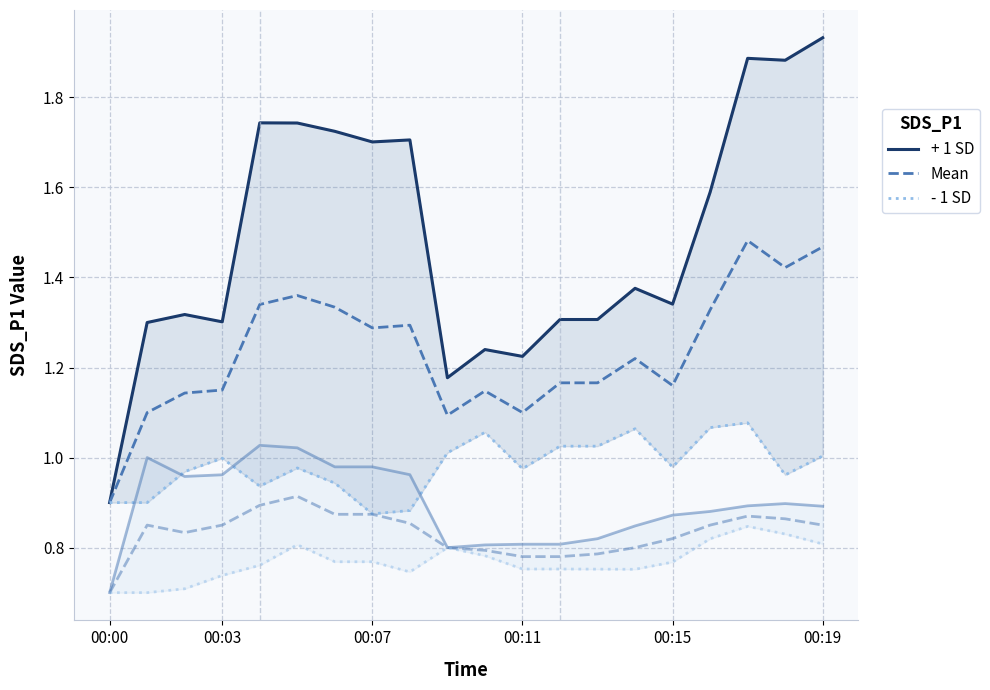

At how many categories does at least one series exceed 1?

19